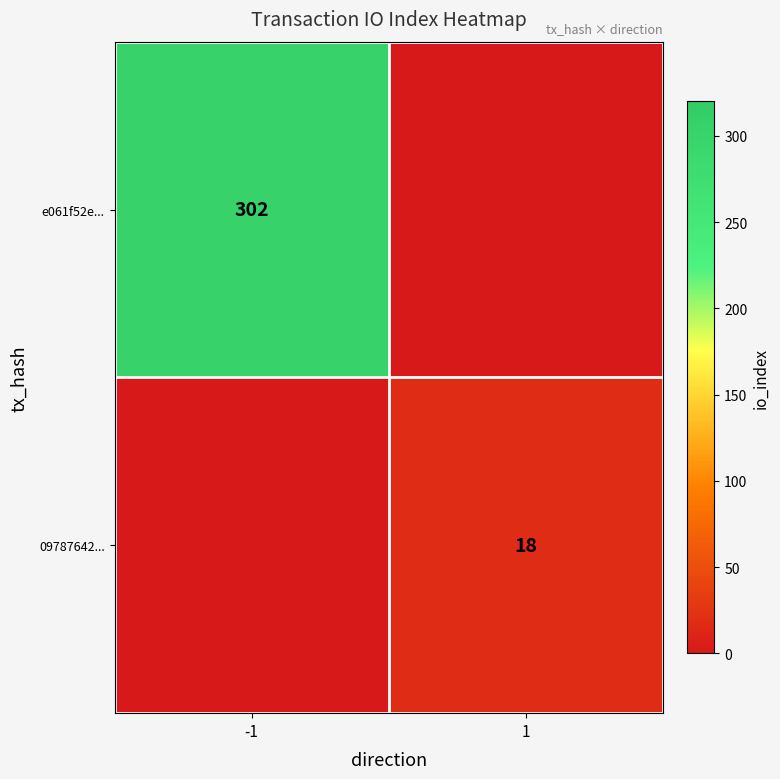

What is the maximum value shown in the chart?

302